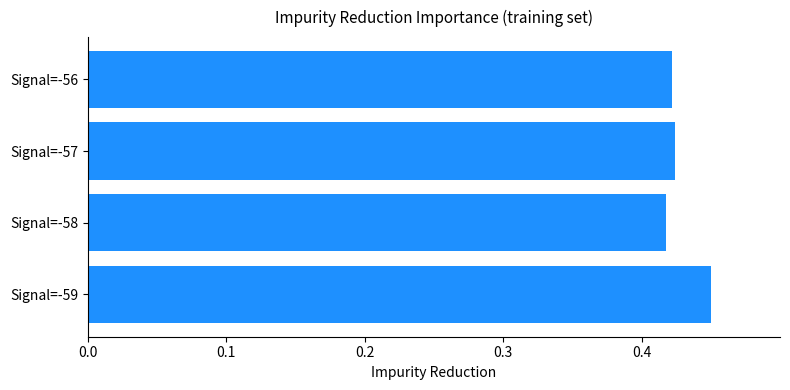

The chart shows a value of 0.6 at Signal=-56. True or false?

False